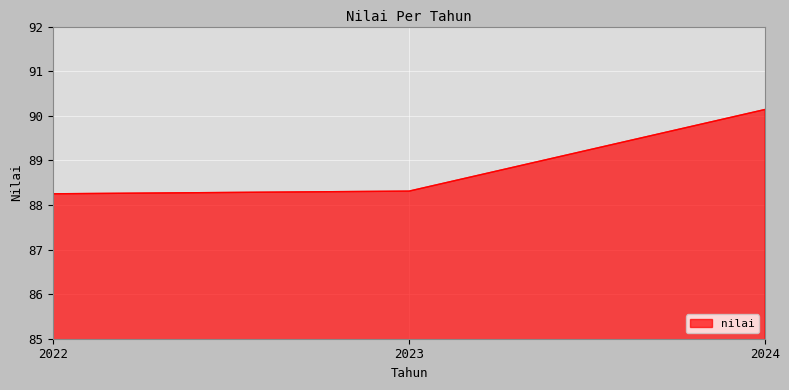

What is the ratio of the value at 2023 to the value at 2022?

1.0